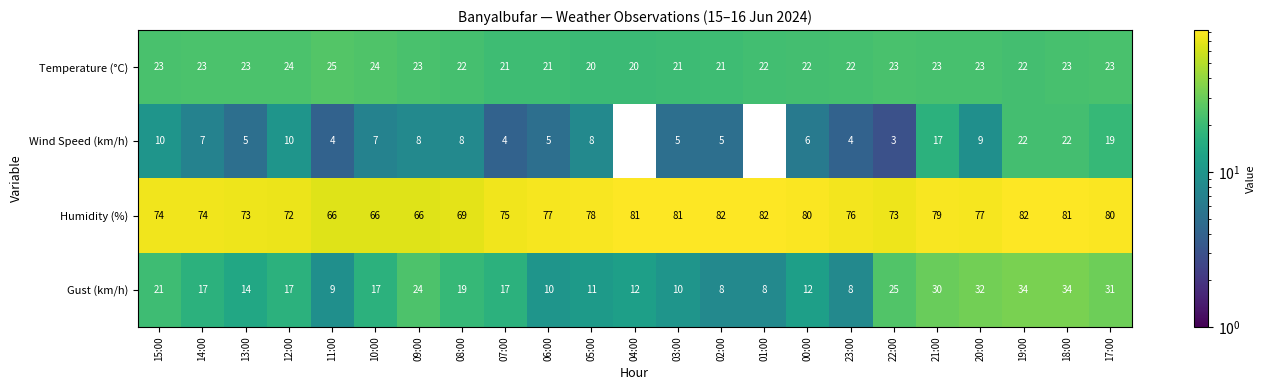

What is the maximum value shown in the chart?

82